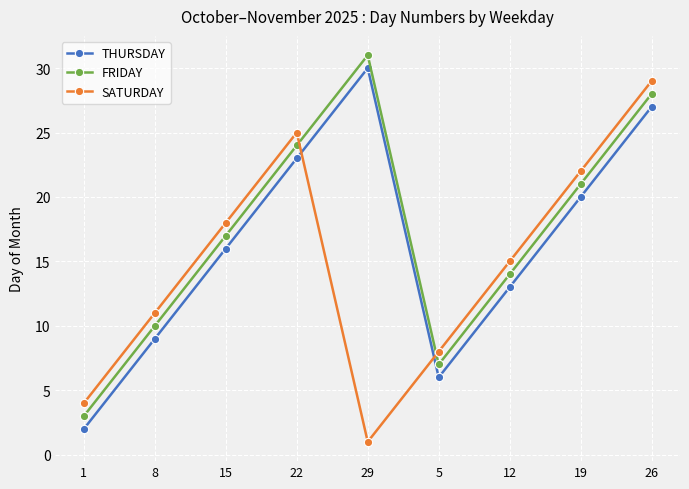

True or false: SATURDAY has a value of 24 at 12.

False